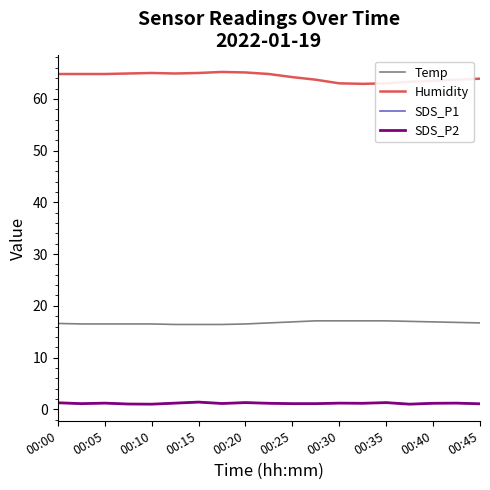

What is the difference between the maximum and minimum values in the Humidity series?

2.3